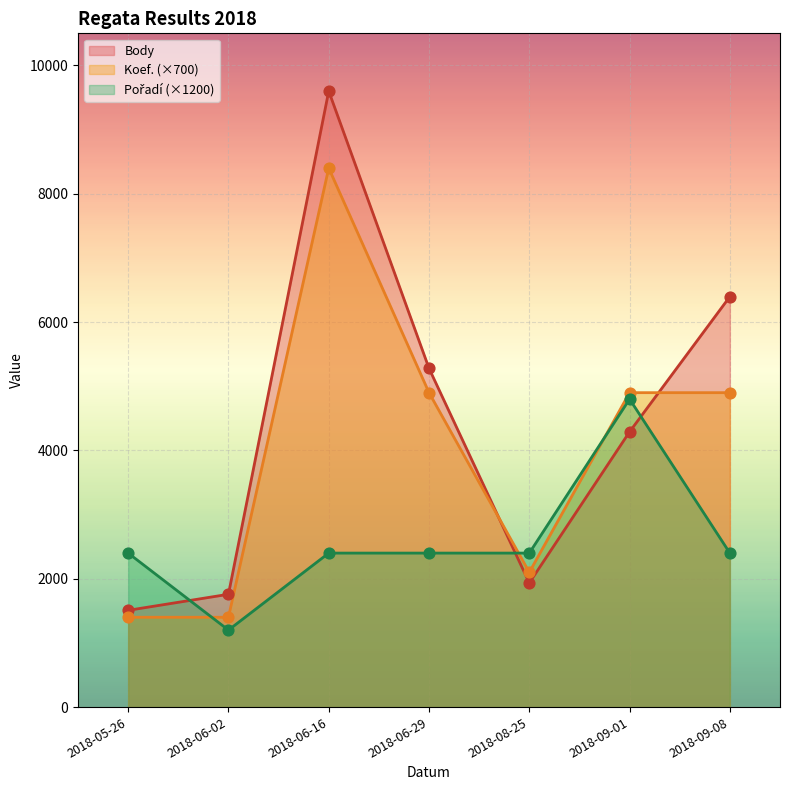

What is the total value across all series at 2018-09-01?

13990